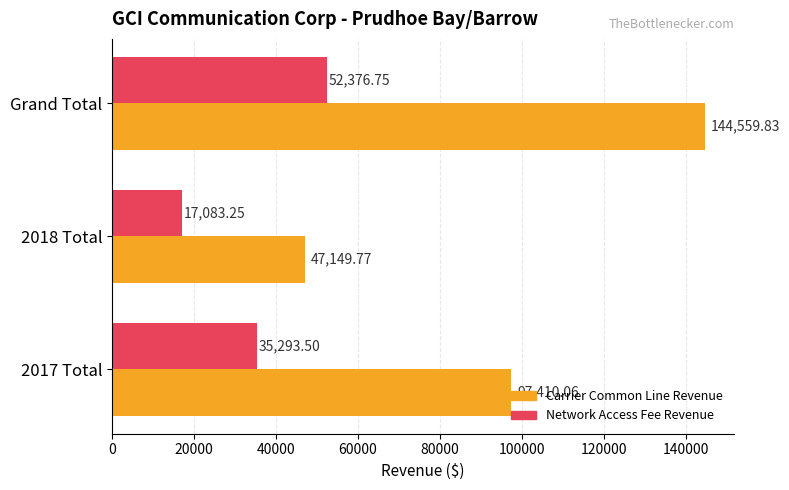

Which category has the highest value across all series?

Grand Total